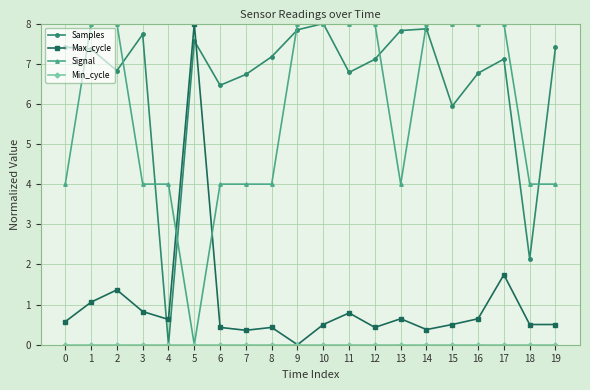

The Samples series shows 7.8 at 13. True or false?

True